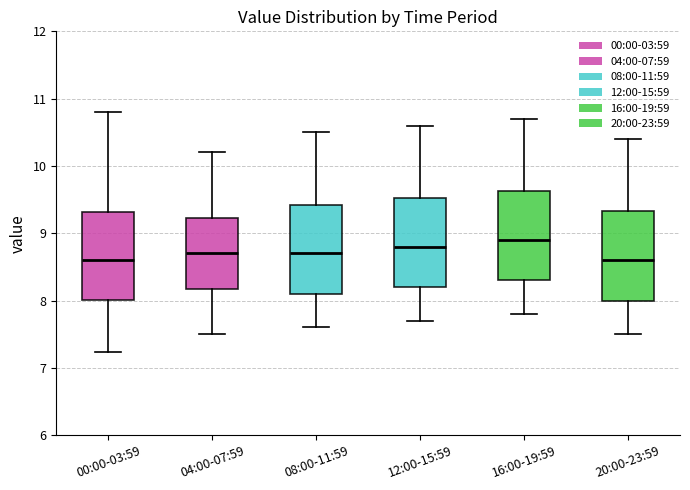

Where is the lower edge of the box for 00:00-03:59 on the y-axis? The values are not printed on the chart, so give them approximately, as read against the axis.

8.0